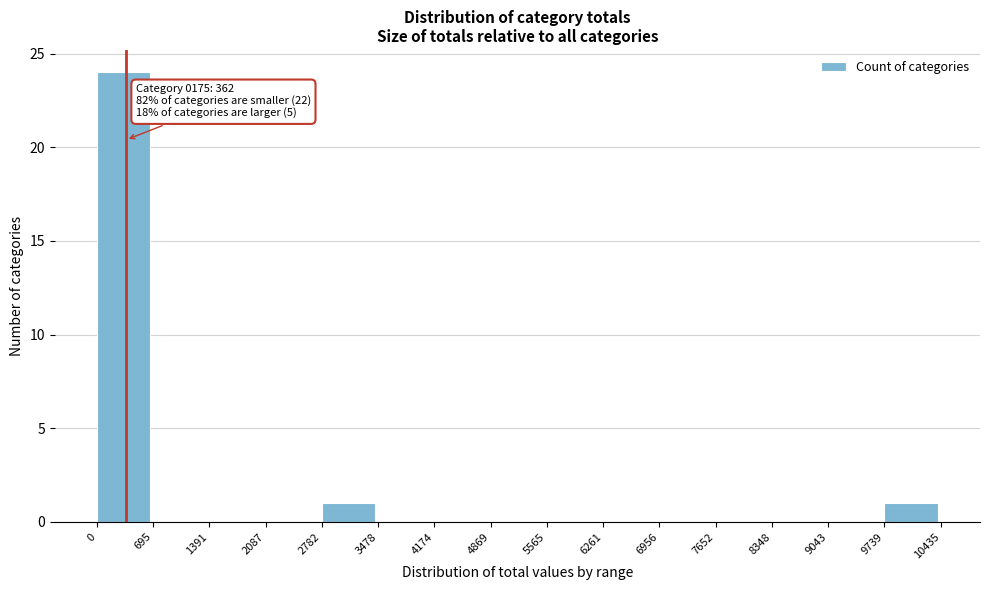

Which range on the x-axis has the tallest bar?

0 to 695